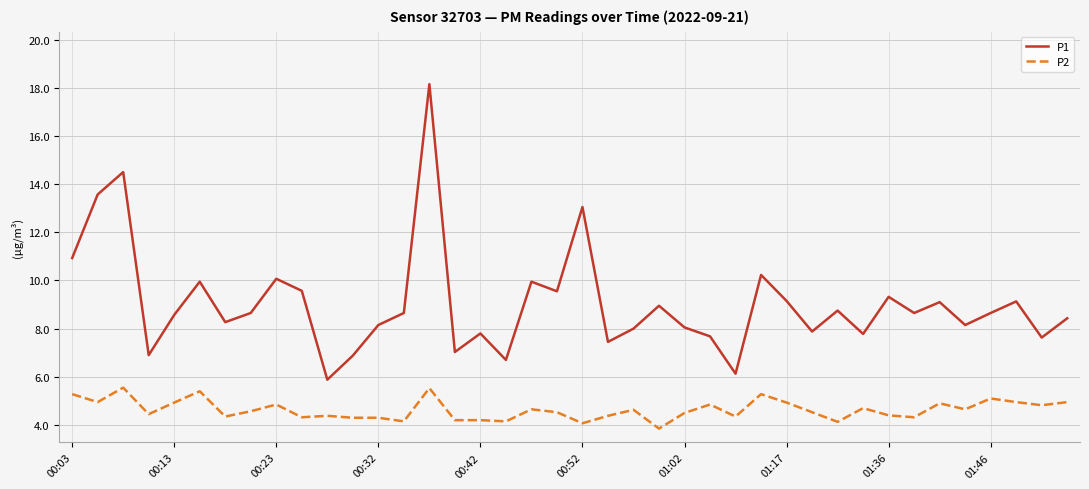

Which series has the largest range (max minus min)?

P1